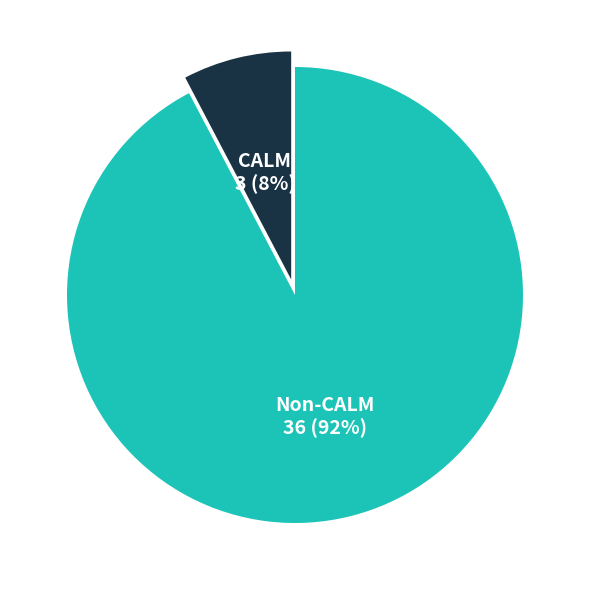

To the nearest percent, what is the average slice percentage?

50%